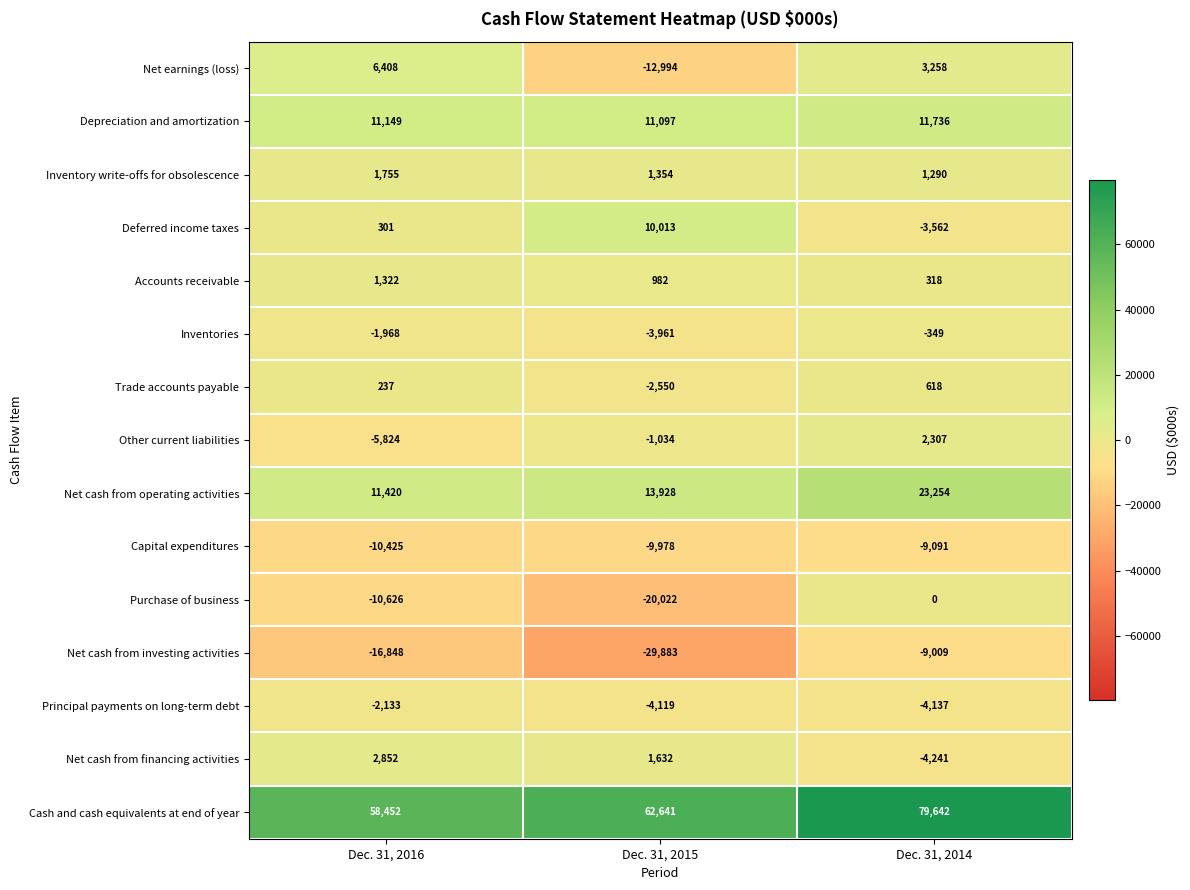

What is the maximum value shown in the chart?

79642